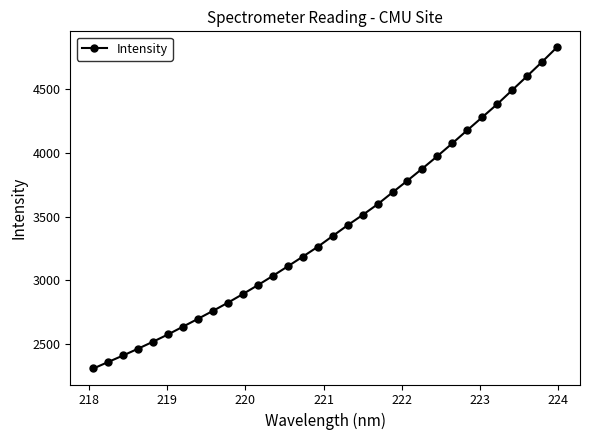

How many data points are less than 3348?

16